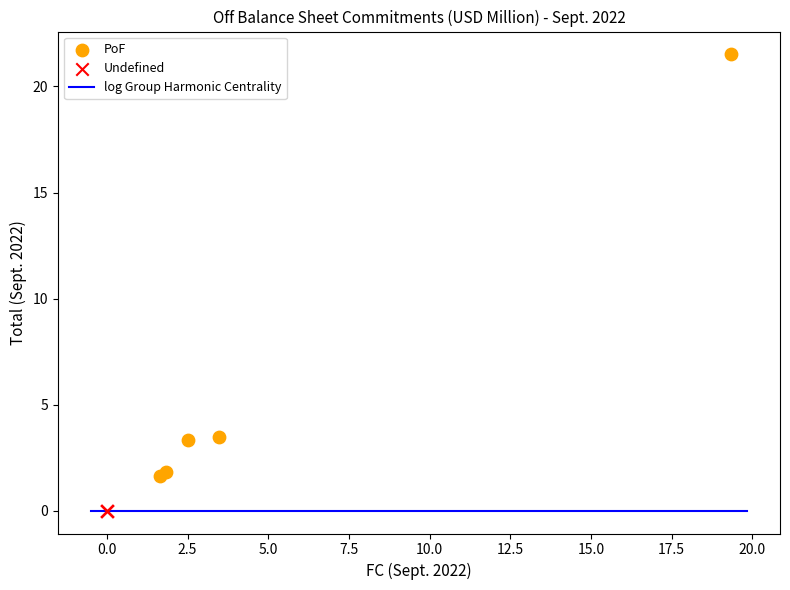

Which series contains the highest Y value?

PoF